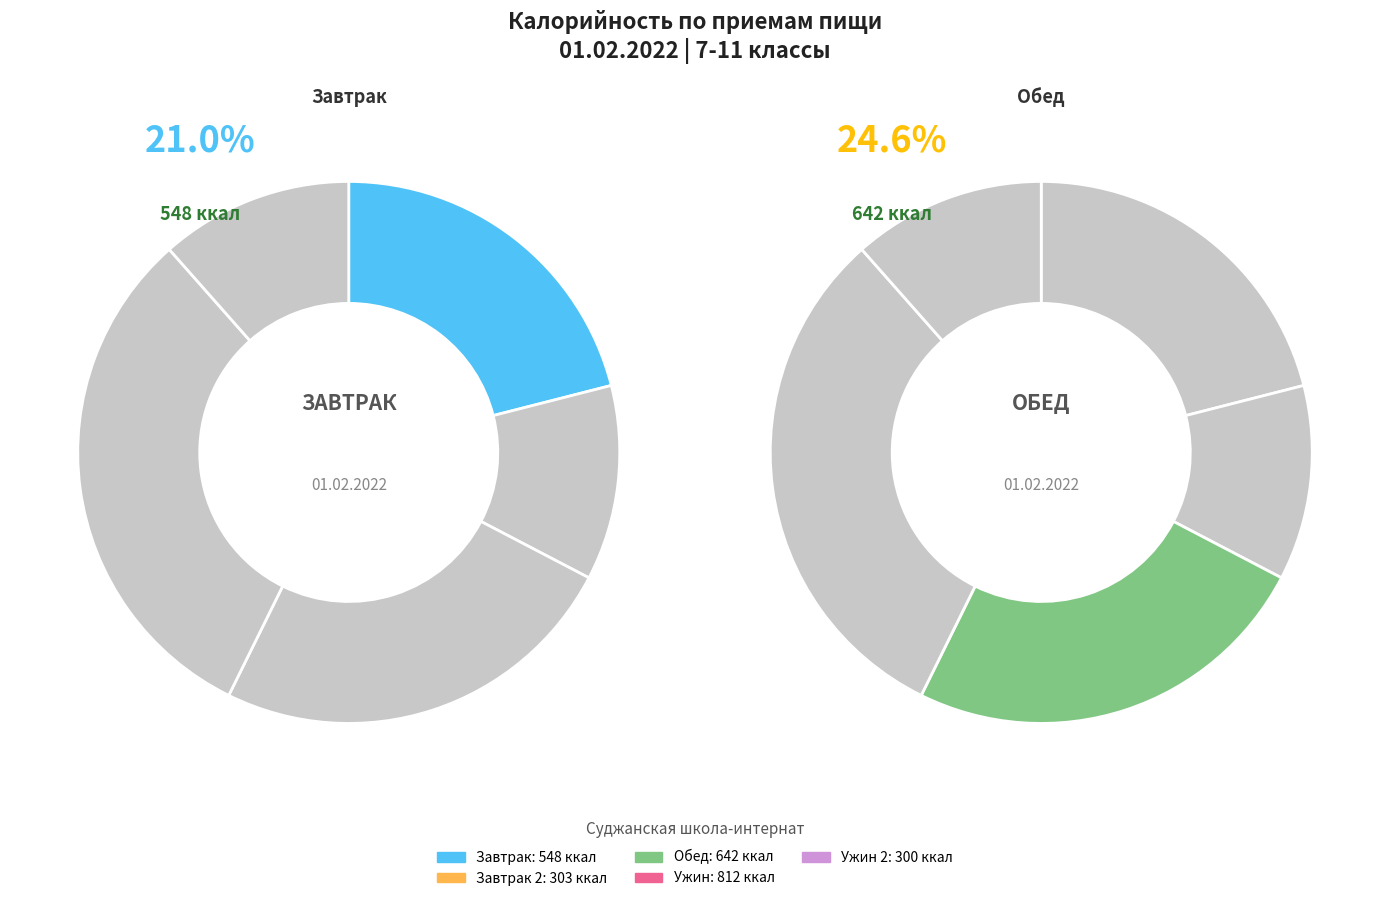

Is it true that йогурт is 1% of the pie?

False